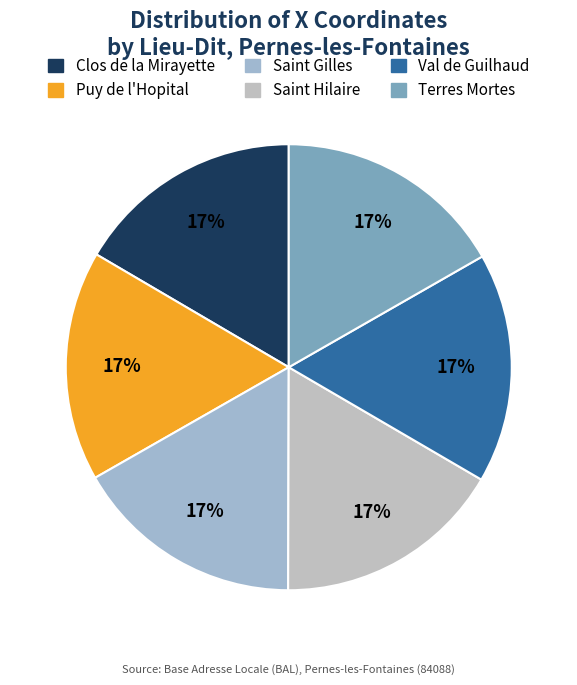

Rank the categories by value from lowest to highest.

Clos de la Mirayette, Saint Hilaire, Val de Guilhaud, Saint Gilles, Puy de l'Hopital, Terres Mortes